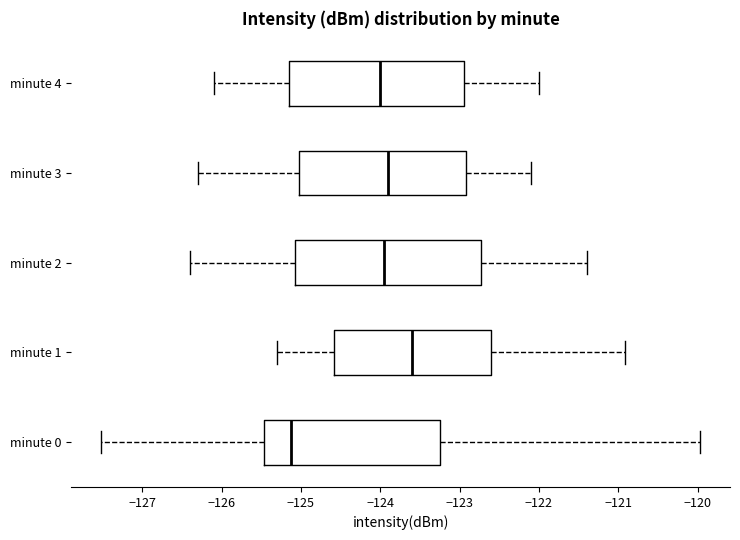

Which box has the furthest to the right median line?

minute 1